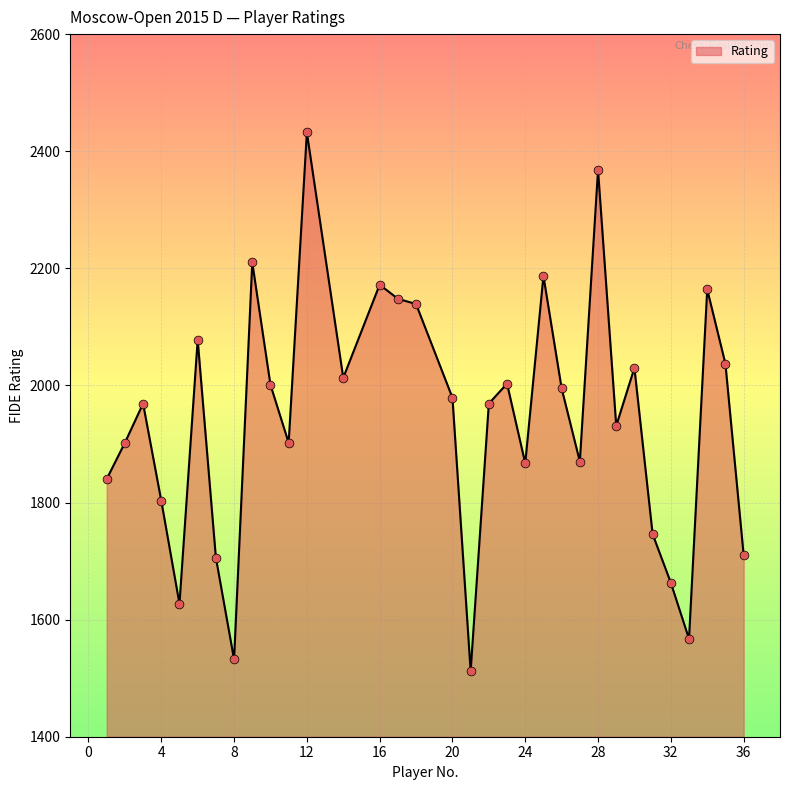

What is the minimum value shown in the chart?

1512